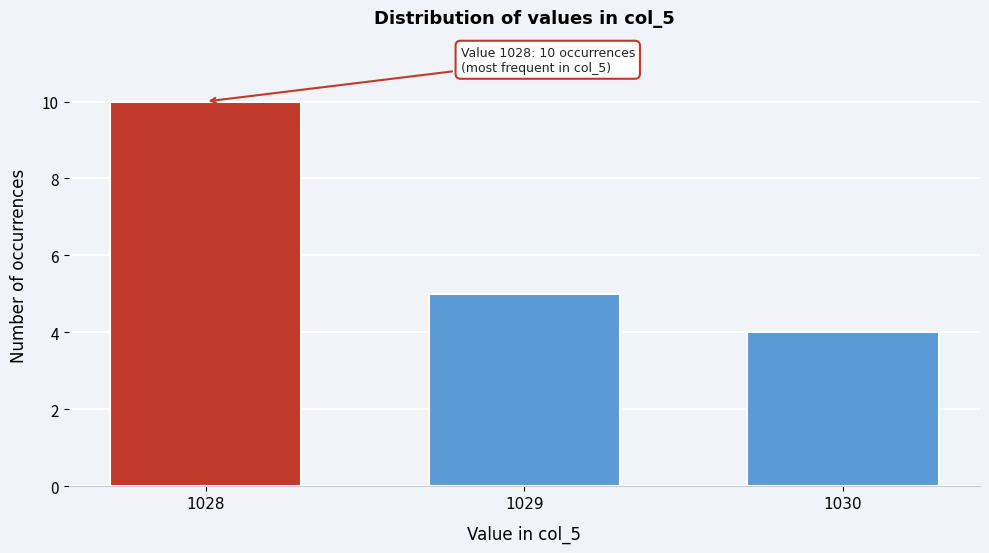

Reading left to right, list all the values displayed in this chart.

1028=10	1029=5	1030=4